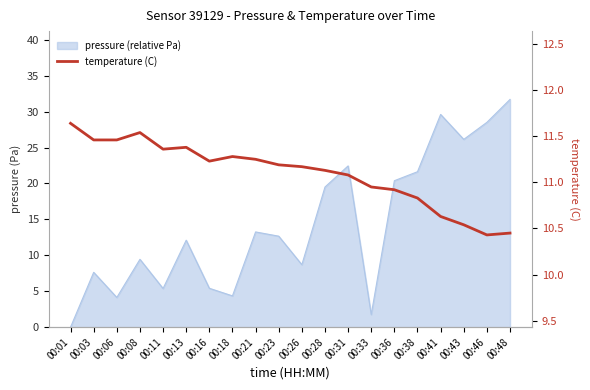

Does the chart have visible grid lines?

No